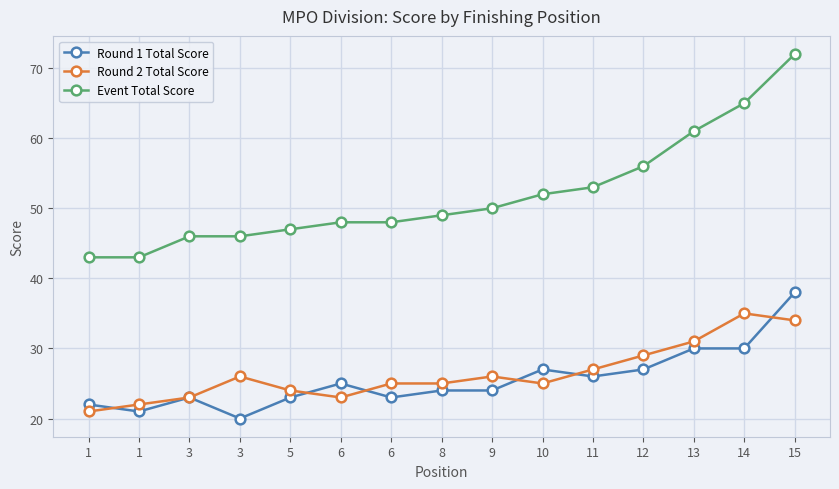

What is the sum of the Round 1 Total Score values at 10 and 5?

50